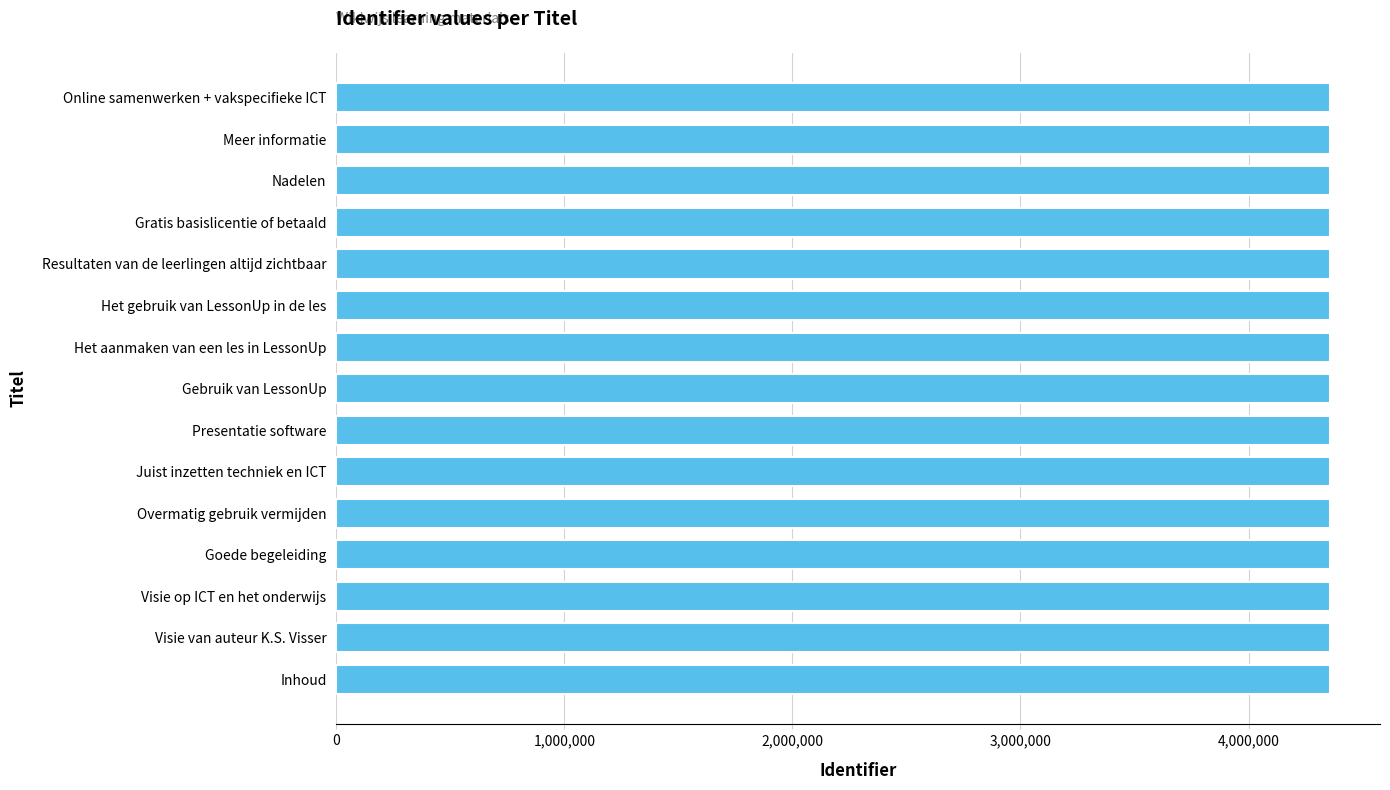

What is the ratio of the value at Meer informatie to the value at Presentatie software?

1.0